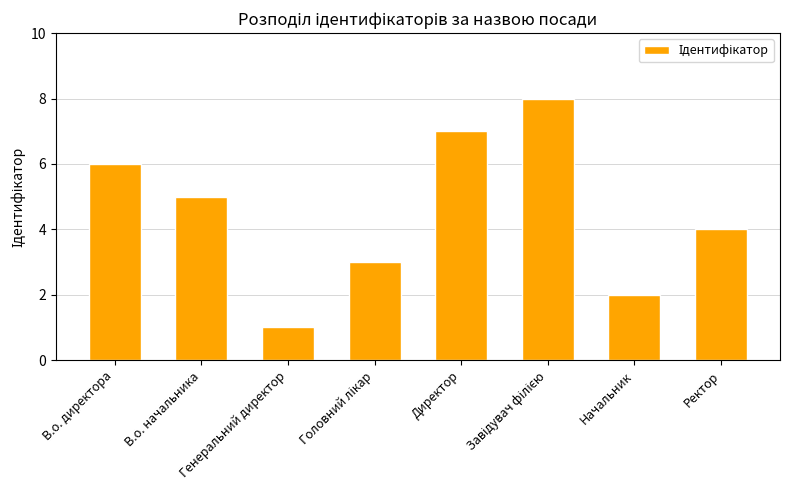

How many values are below 5?

4